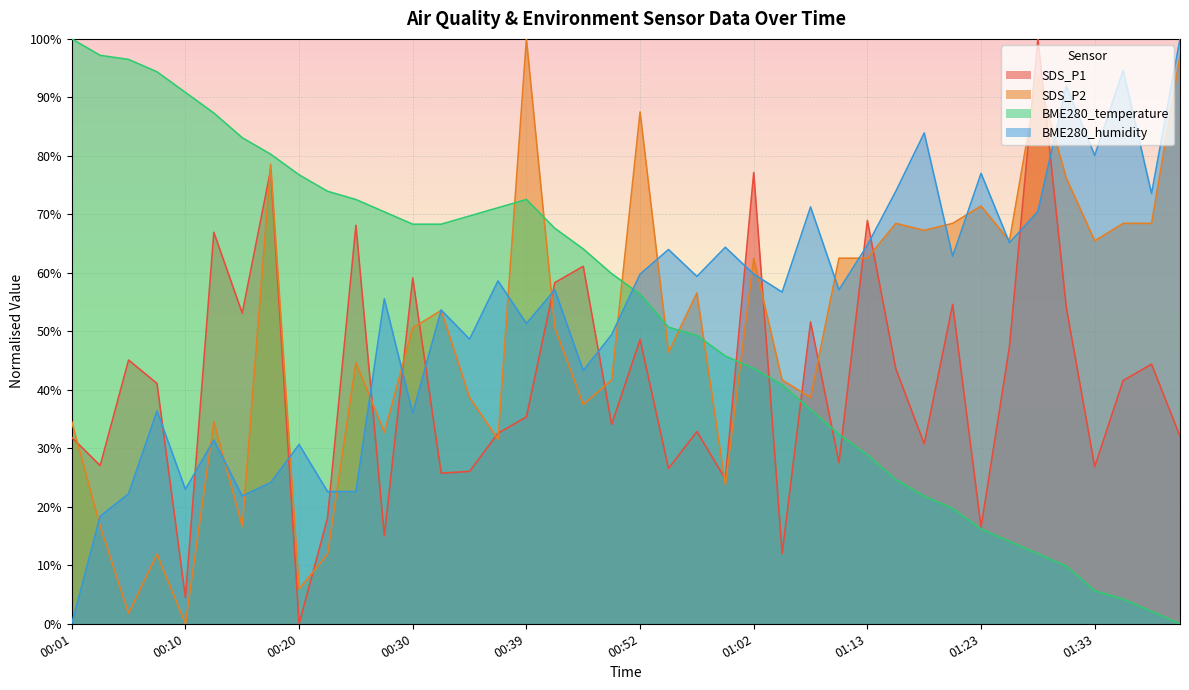

Is it true that SDS_P2 equals 0.4 at 00:34?

True